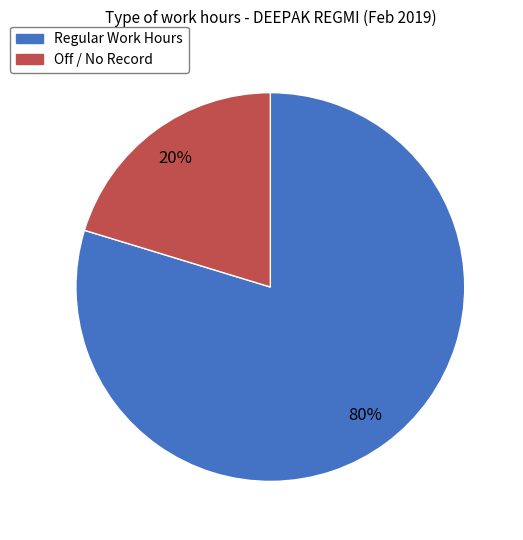

To the nearest percent, what is the average slice percentage?

50%